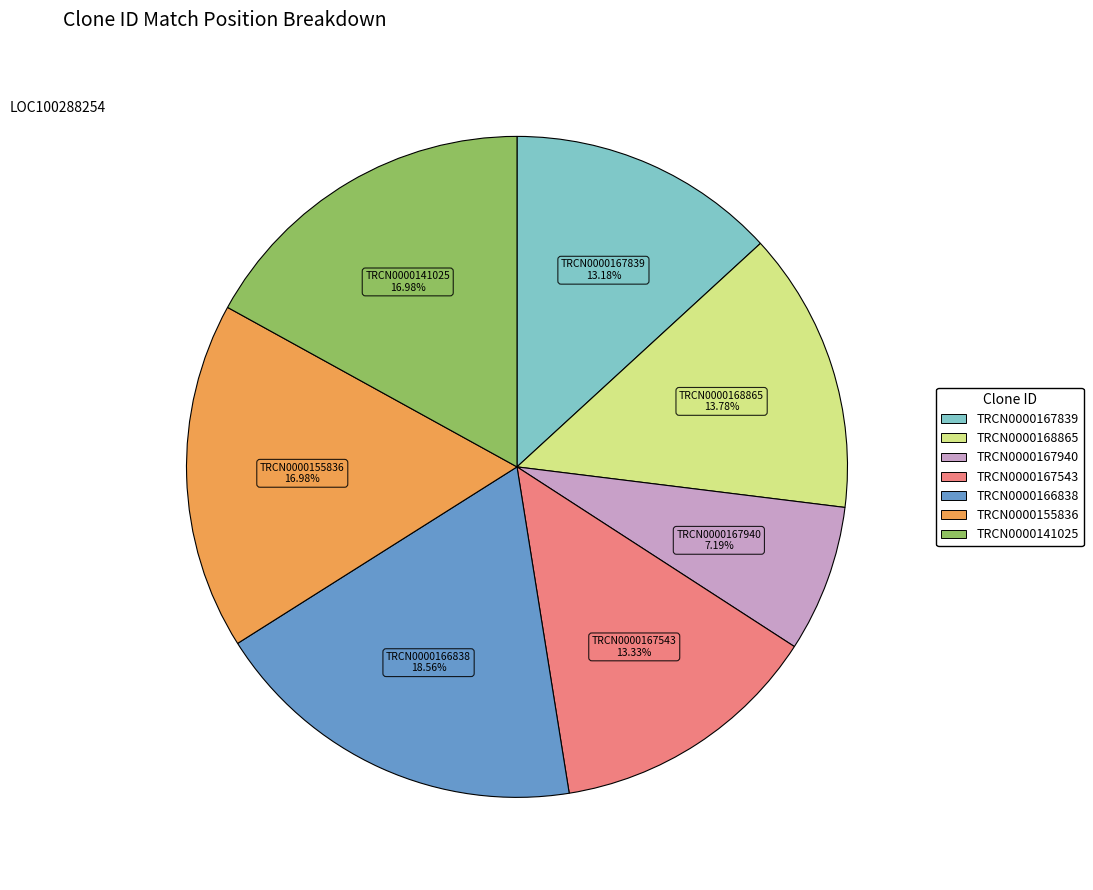

Is it true that TRCN0000168865 is 14% of the pie?

True